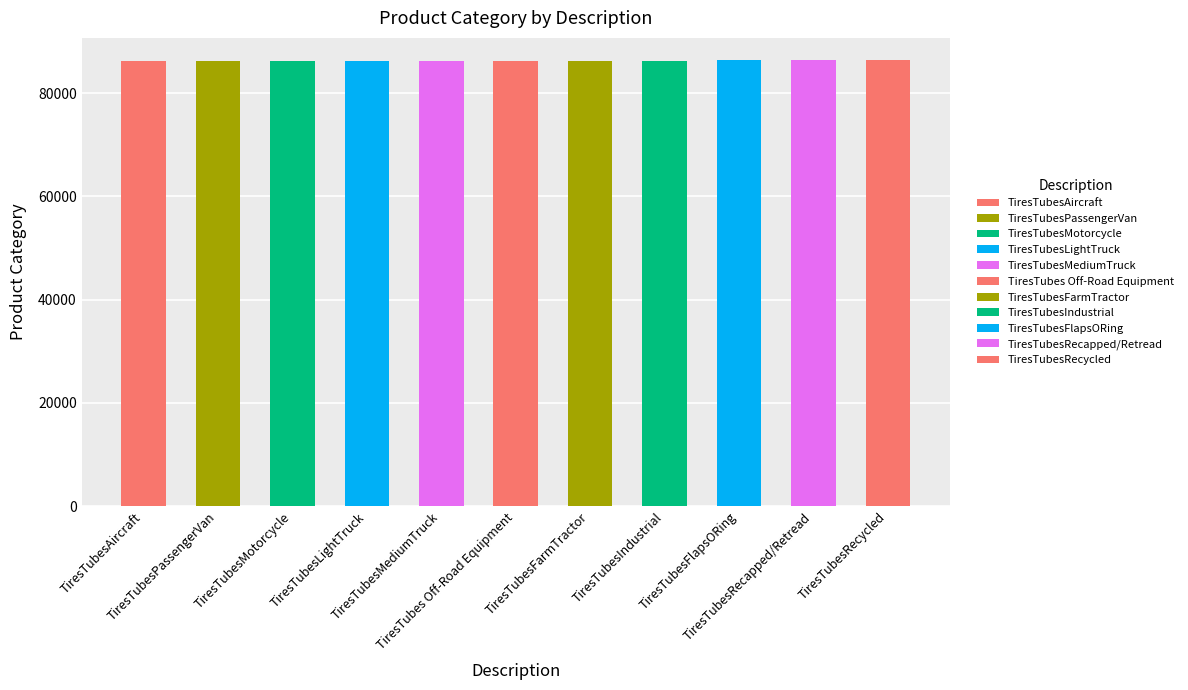

What is the maximum value shown in the chart?

86395